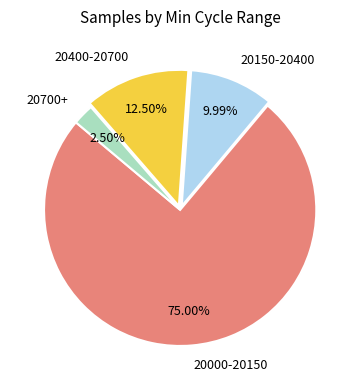

Is the sum of 20700+ and 20000-20150 greater than half?

Yes